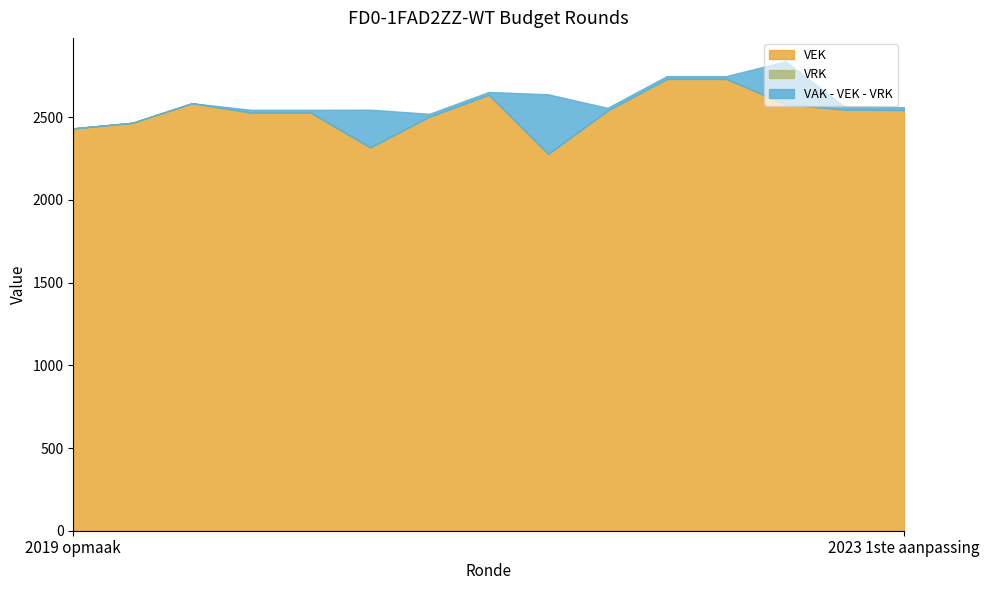

Read the VEK value at 2019 1ste aanpassing, to the nearest 10.

2470